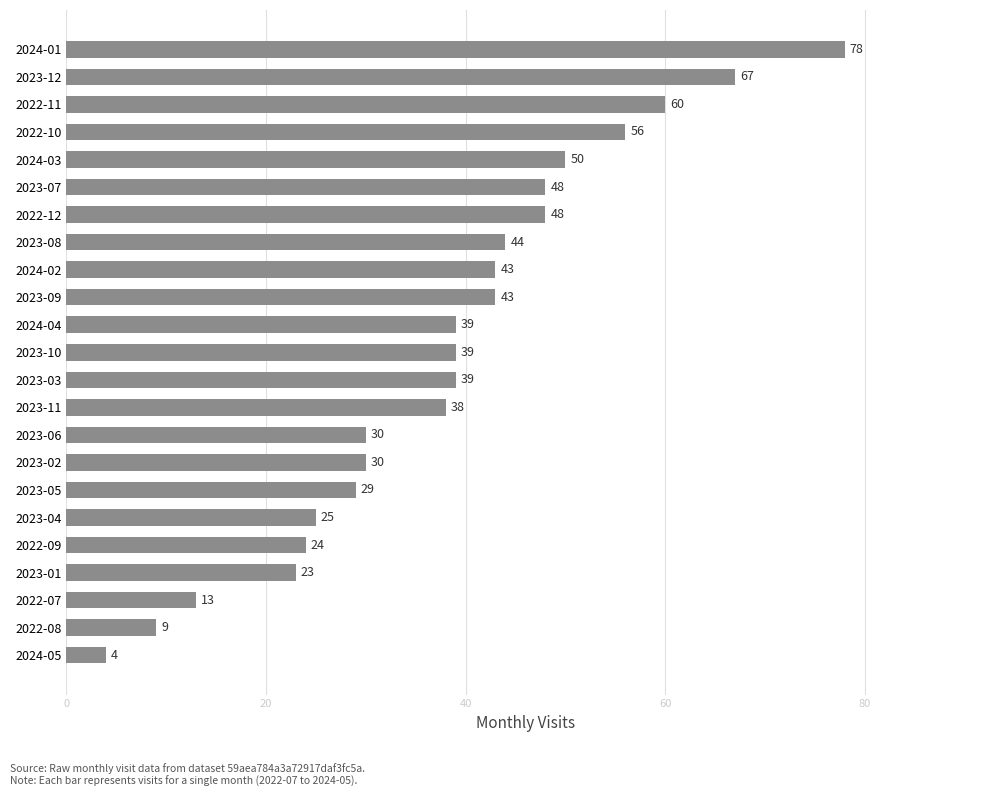

Approximately how many times larger is the value at 2023-05 compared to 2023-03?

0.7